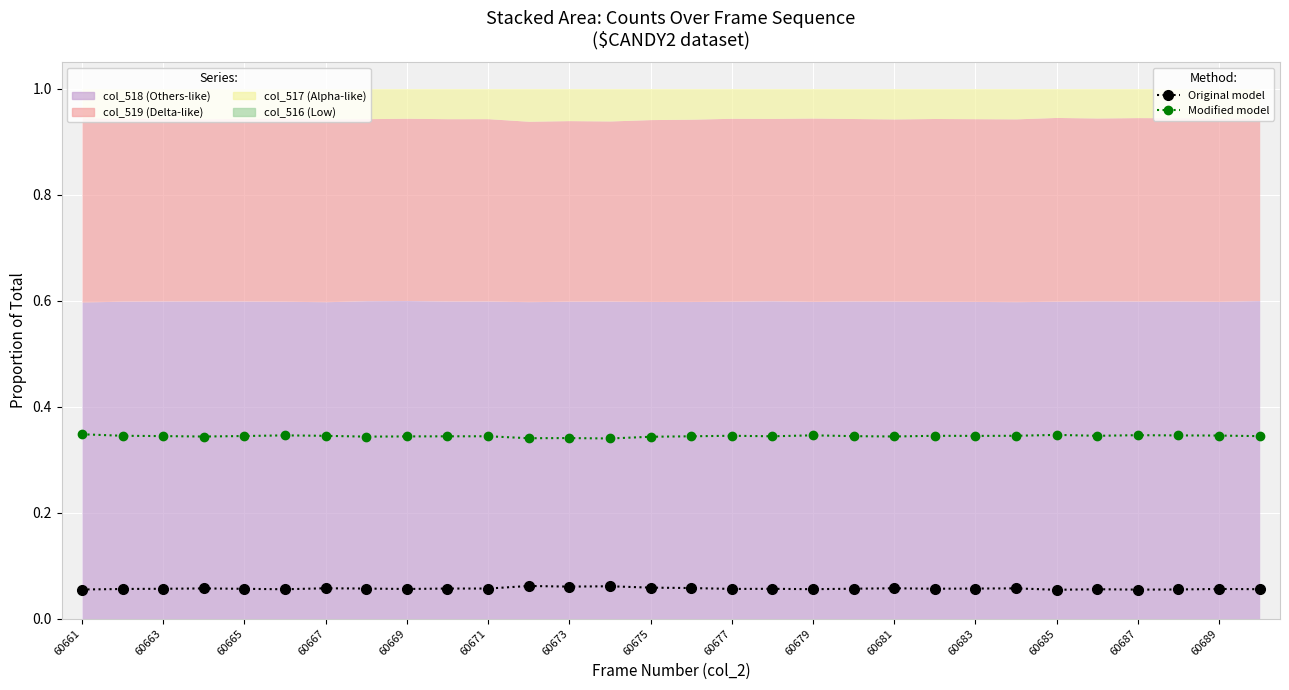

Reading left to right, what are all the values shown in this chart?

Original model: 0.1	0.1	0.1	0.1	0.1	0.1	0.1	0.1	0.1	0.1	0.1	0.1	0.1	0.1	0.1	0.1	0.1	0.1	0.1	0.1	0.1	0.1	0.1	0.1	0.1	0.1	0.1	0.1	0.1	0.1
Modified model: 0.3	0.3	0.3	0.3	0.3	0.3	0.3	0.3	0.3	0.3	0.3	0.3	0.3	0.3	0.3	0.3	0.3	0.3	0.3	0.3	0.3	0.3	0.3	0.3	0.3	0.3	0.3	0.3	0.3	0.3